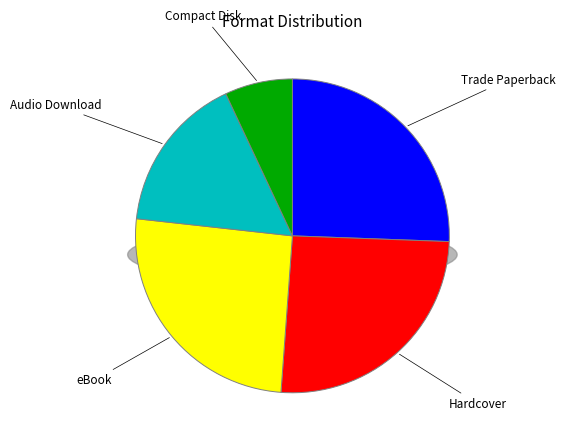

Count the number of slices in the pie.

5